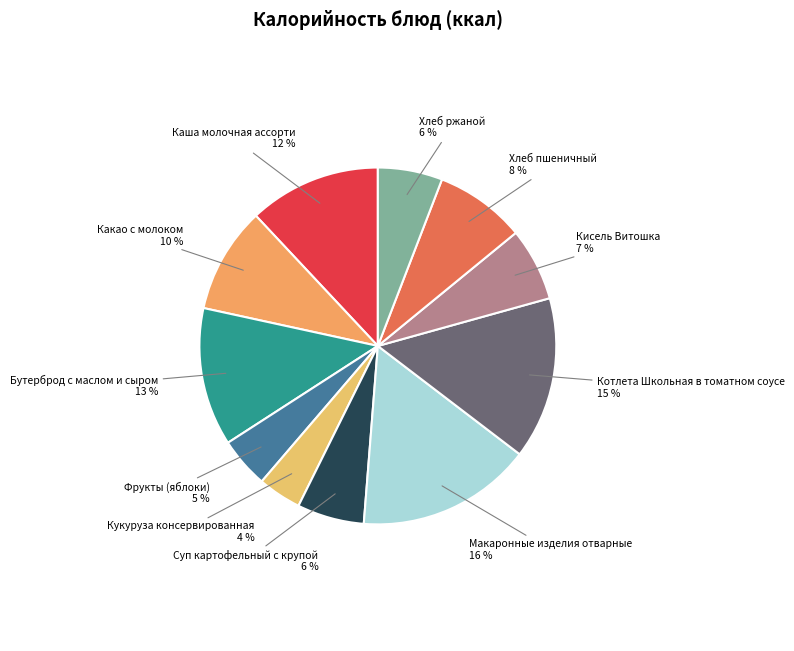

True or false: Котлета Школьная в томатном соусе accounts for 7% of the total.

False